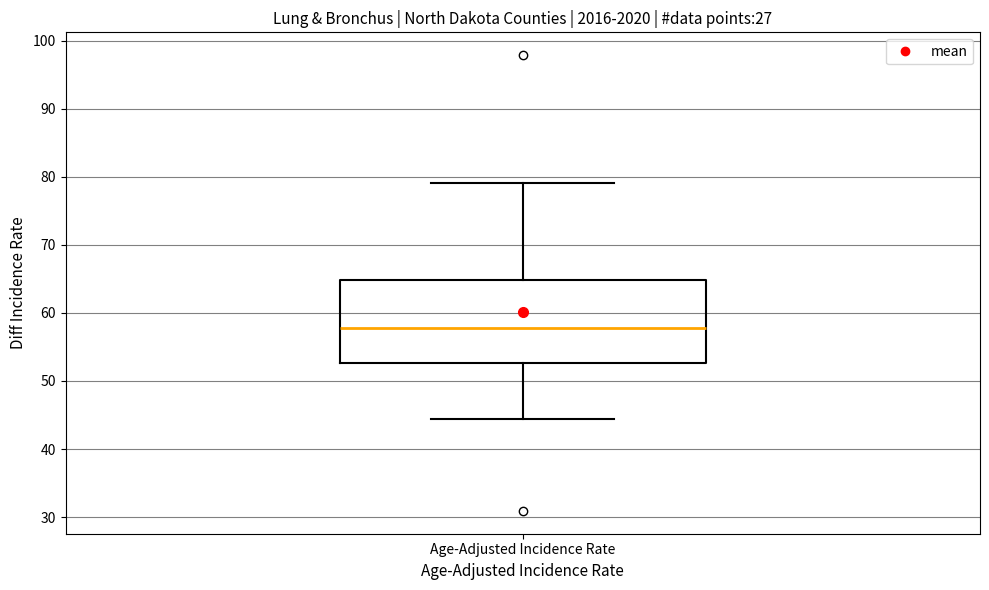

Where is the upper edge of the box for Age-Adjusted Incidence Rate on the y-axis? The values are not printed on the chart, so give them approximately, as read against the axis.

65